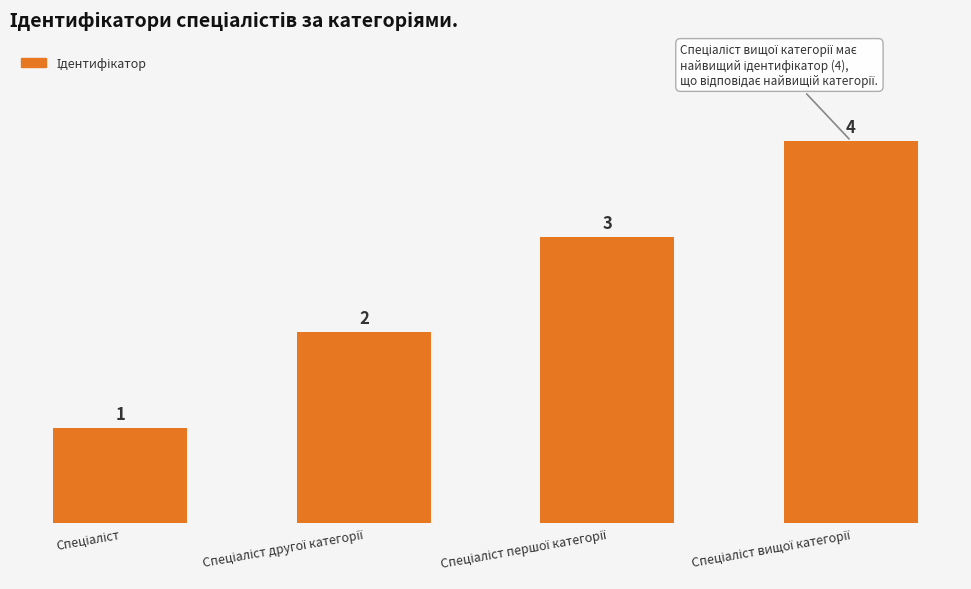

What is the difference between the maximum and minimum values?

3